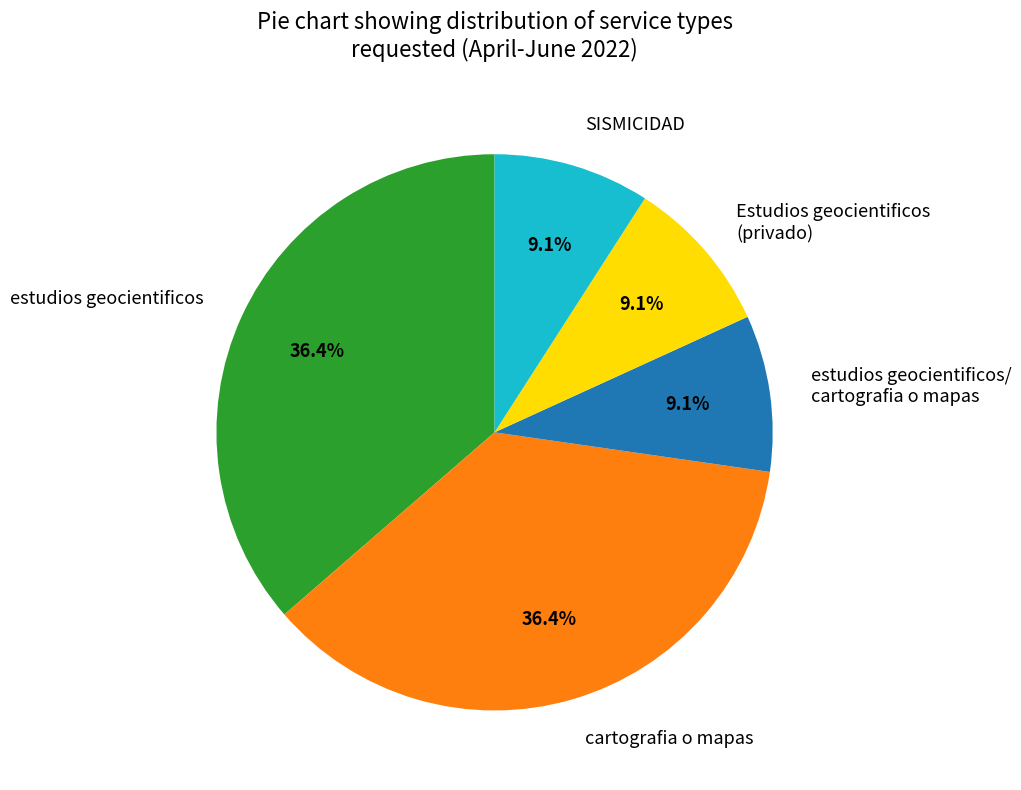

Between estudios geocientificos/ cartografia o mapas and cartografia o mapas, which is larger?

cartografia o mapas